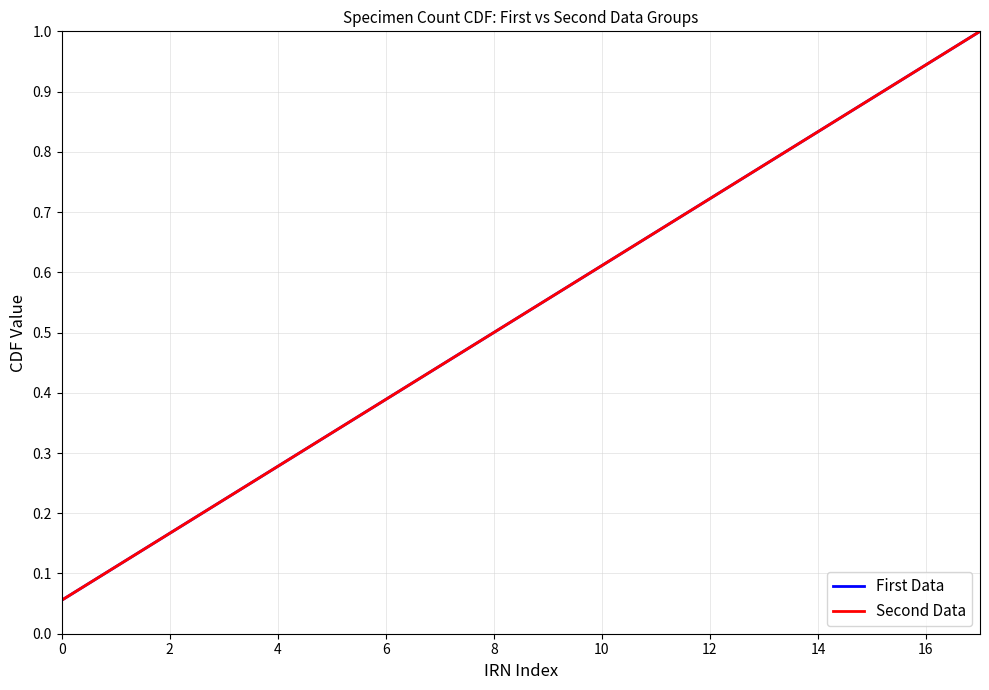

Does the chart display data point markers on the line(s)?

No